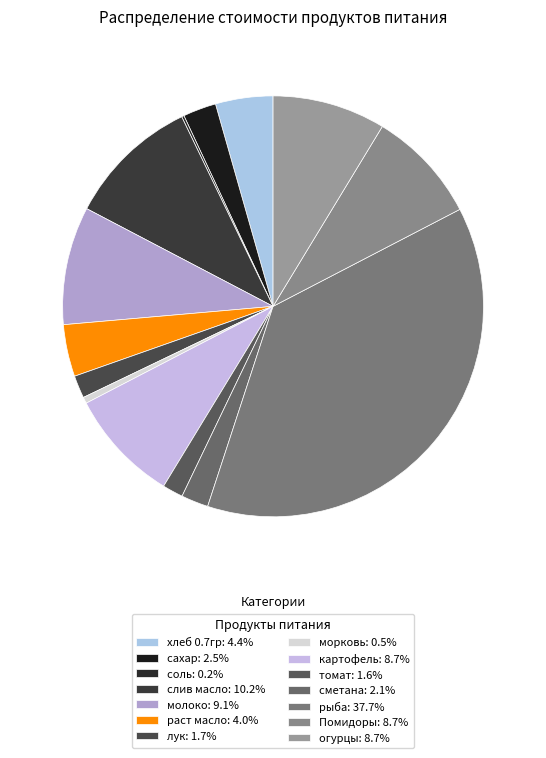

Which slice is the smallest?

соль